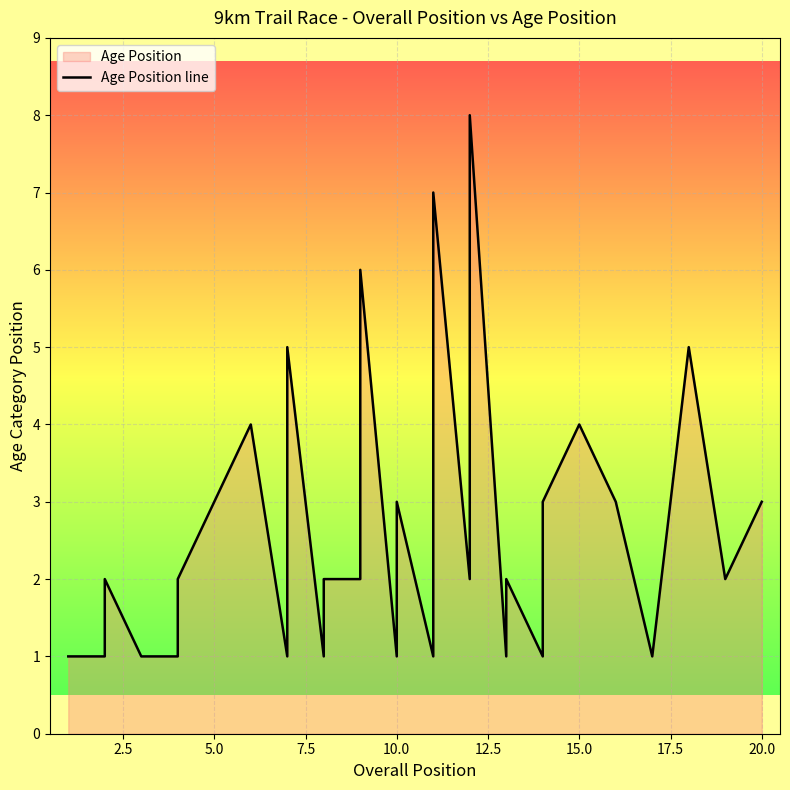

How many data points are less than 2?

13